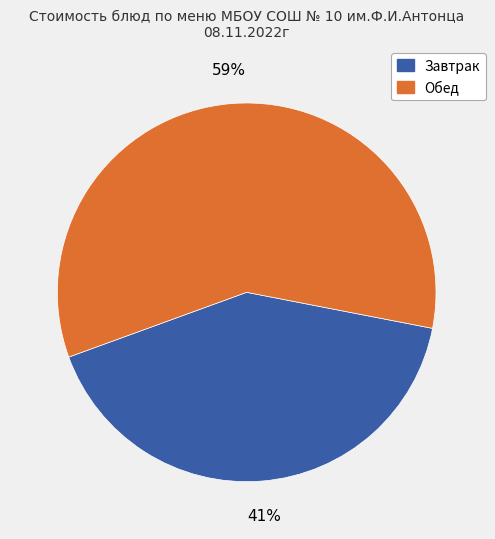

To the nearest percent, what is the average slice percentage?

50%